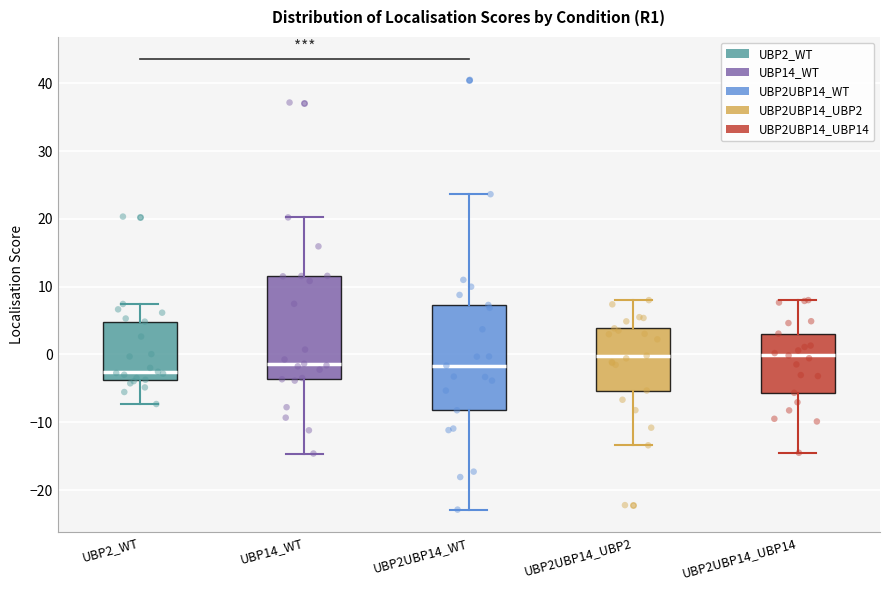

Reading left to right, read every box against the y-axis: the position of its median line, the range the box covers, and the ends of its whiskers. The values are not printed on the chart, so give them approximately, as read against the axis.

UBP2_WT: median -3, box -4 to 5, whiskers -7 to 7
UBP14_WT: median -1, box -4 to 12, whiskers -15 to 20
UBP2UBP14_WT: median -2, box -8 to 7, whiskers -23 to 24
UBP2UBP14_UBP2: median 0, box -5 to 4, whiskers -13 to 8
UBP2UBP14_UBP14: median 0, box -6 to 3, whiskers -14 to 8